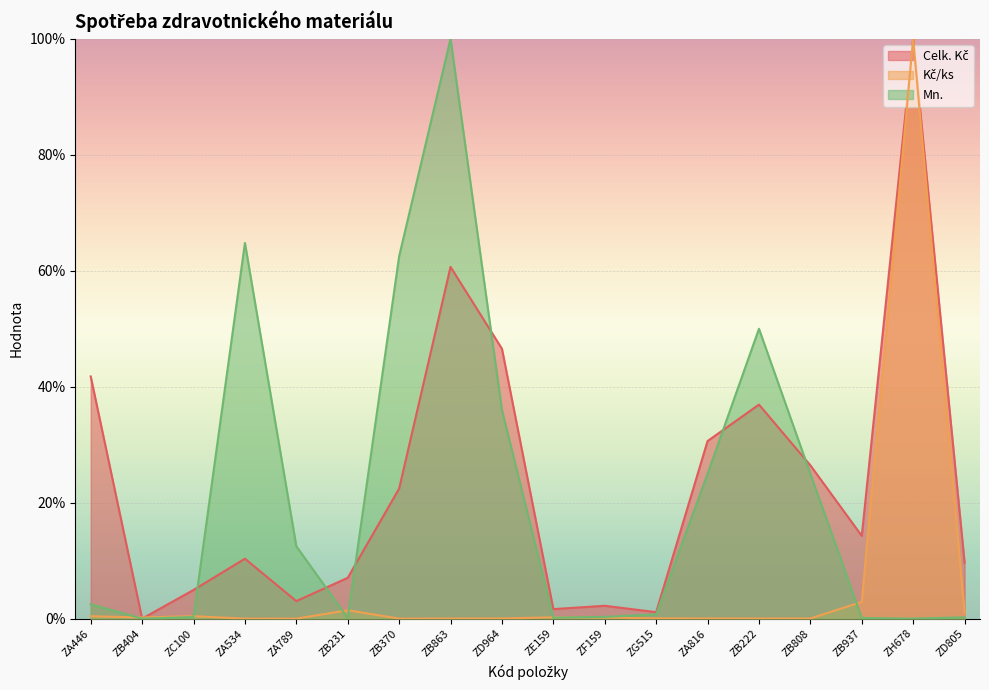

At which category does Kč/ks reach its first local valley?

ZB404